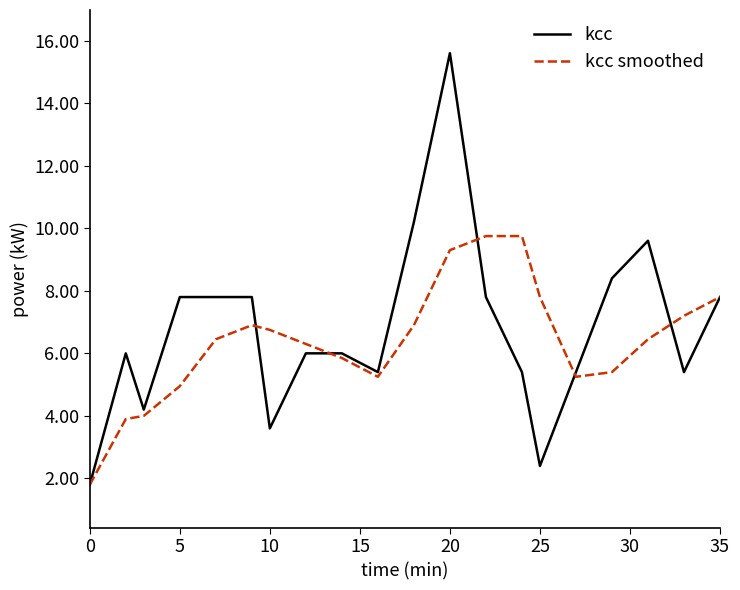

What is the maximum value shown in the chart?

15.6